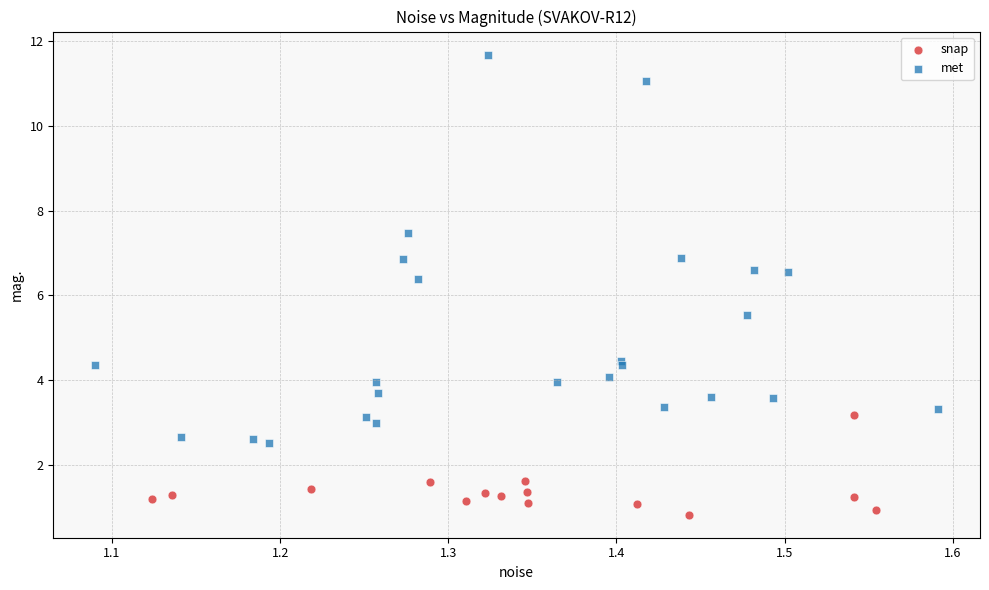

What are all the series names shown in the legend?

snap, met